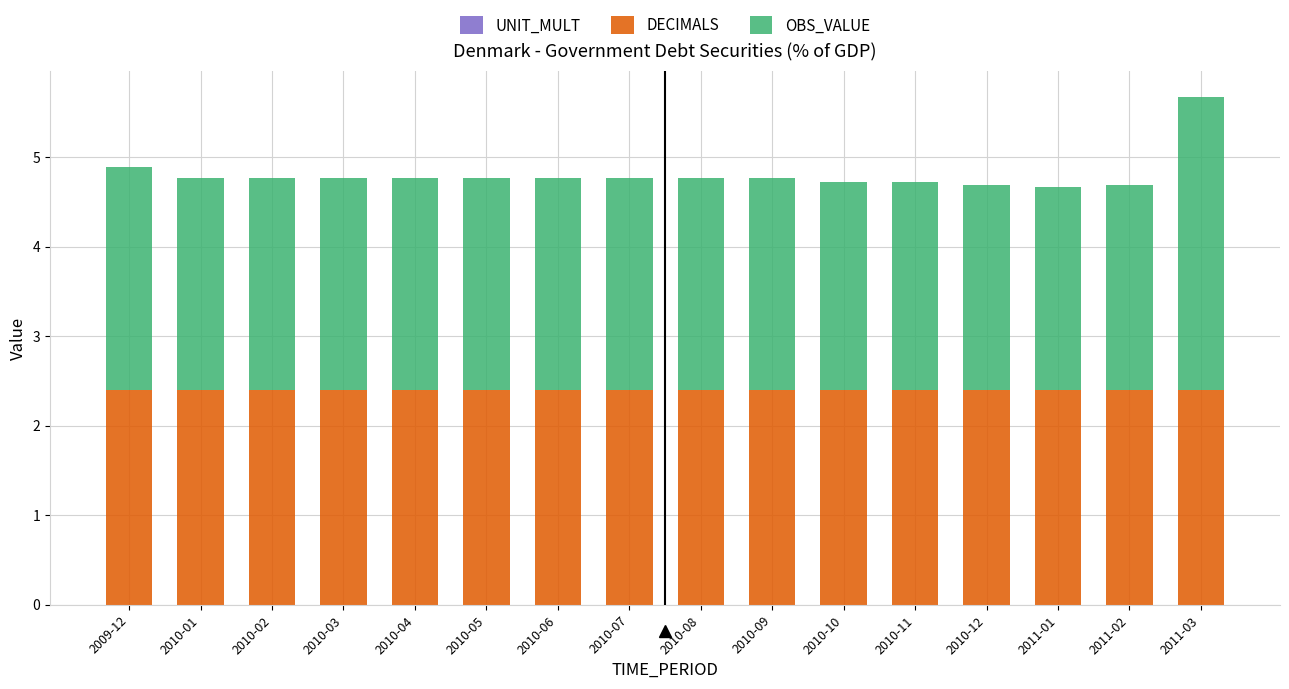

Is it true that DECIMALS equals 1.5 at 2010-11?

False